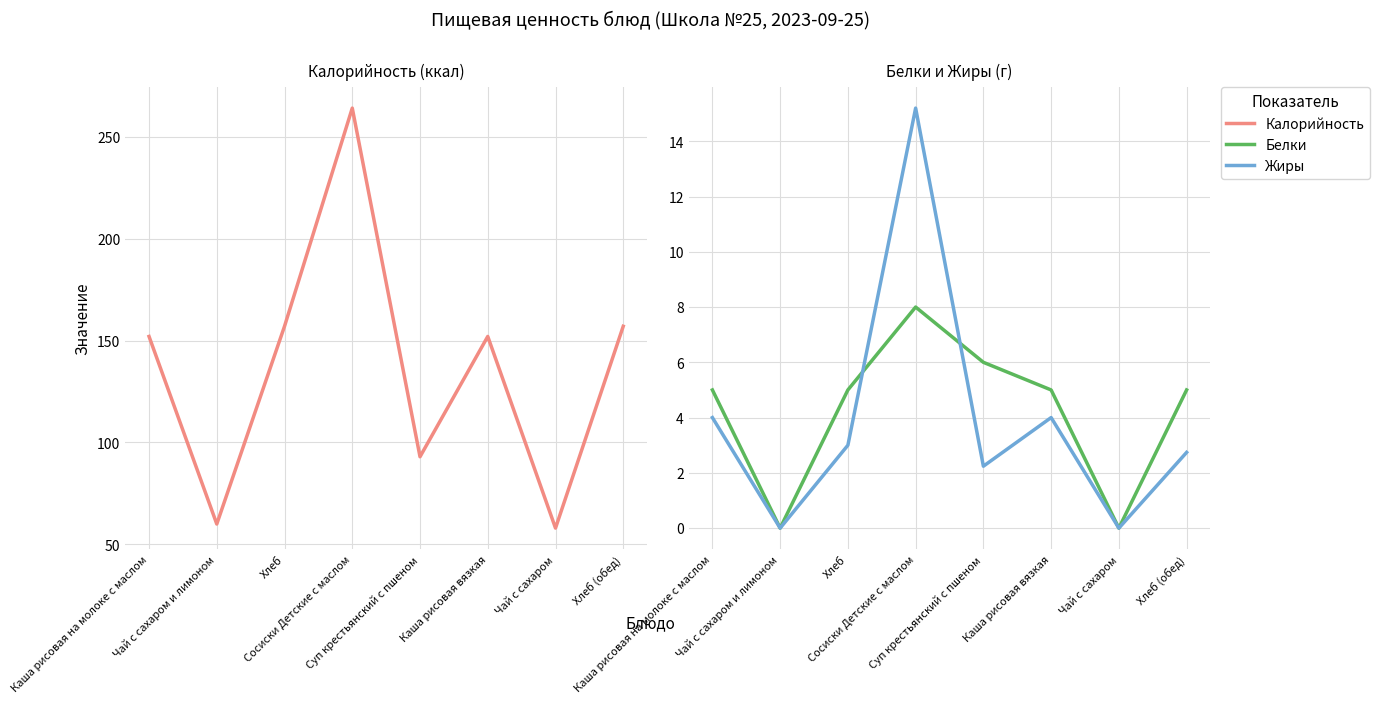

At which label is Белки closest to 4?

Каша рисовая на молоке с маслом